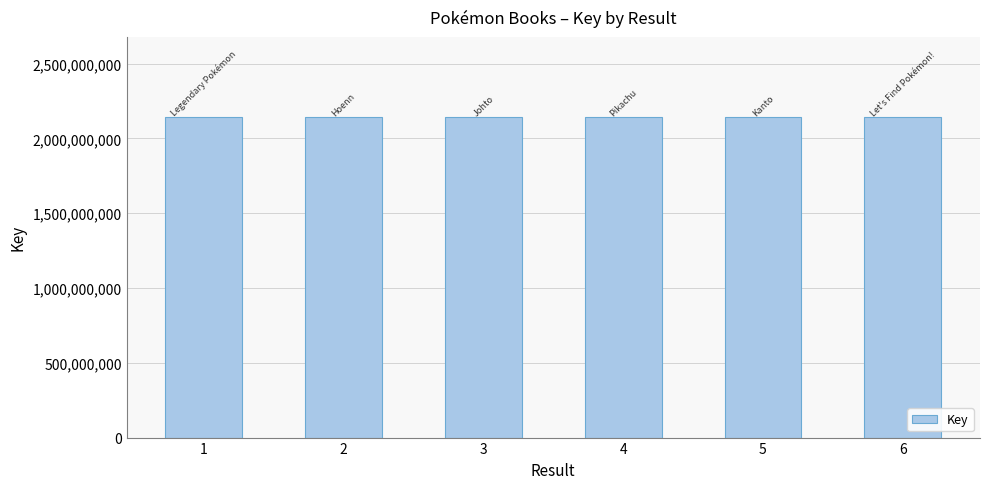

What is the average value?

2142026883